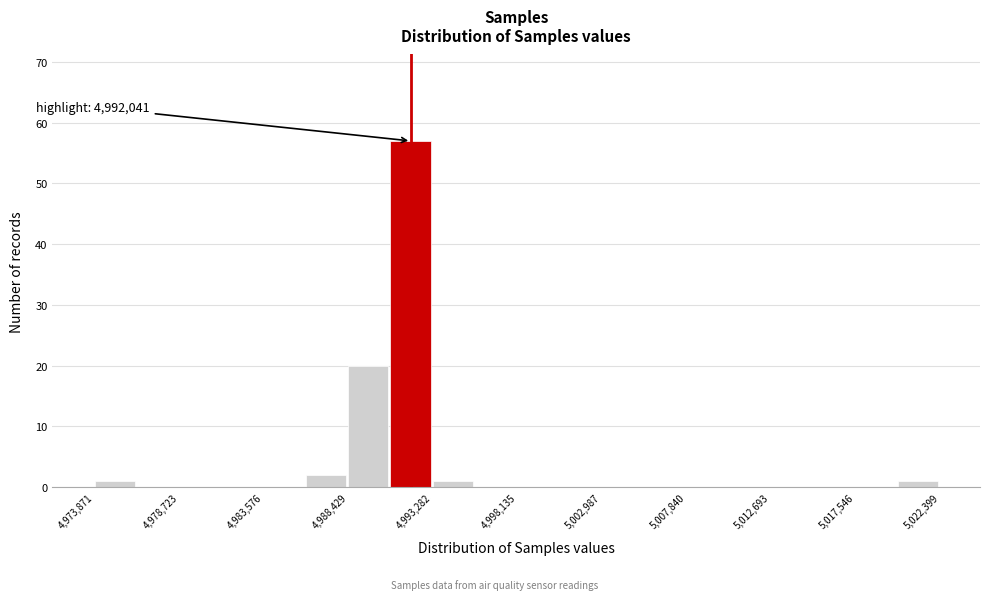

Which range on the x-axis has the tallest bar?

4991000 to 4993500